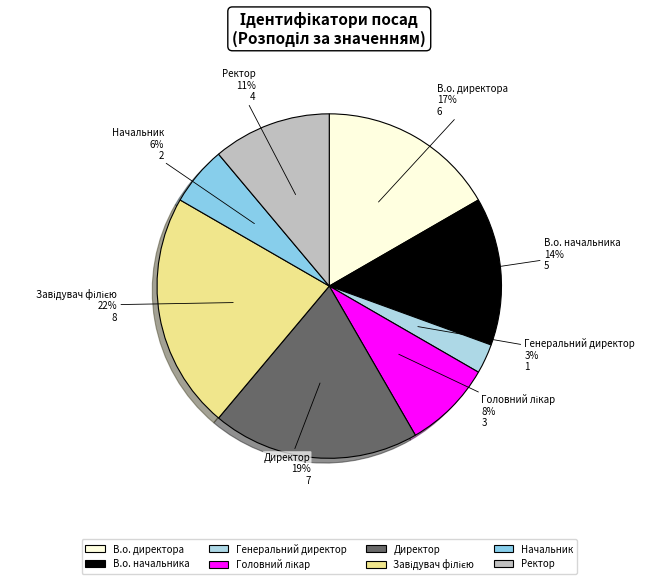

To the nearest percent, what percentage of the pie is Генеральний директор?

3%